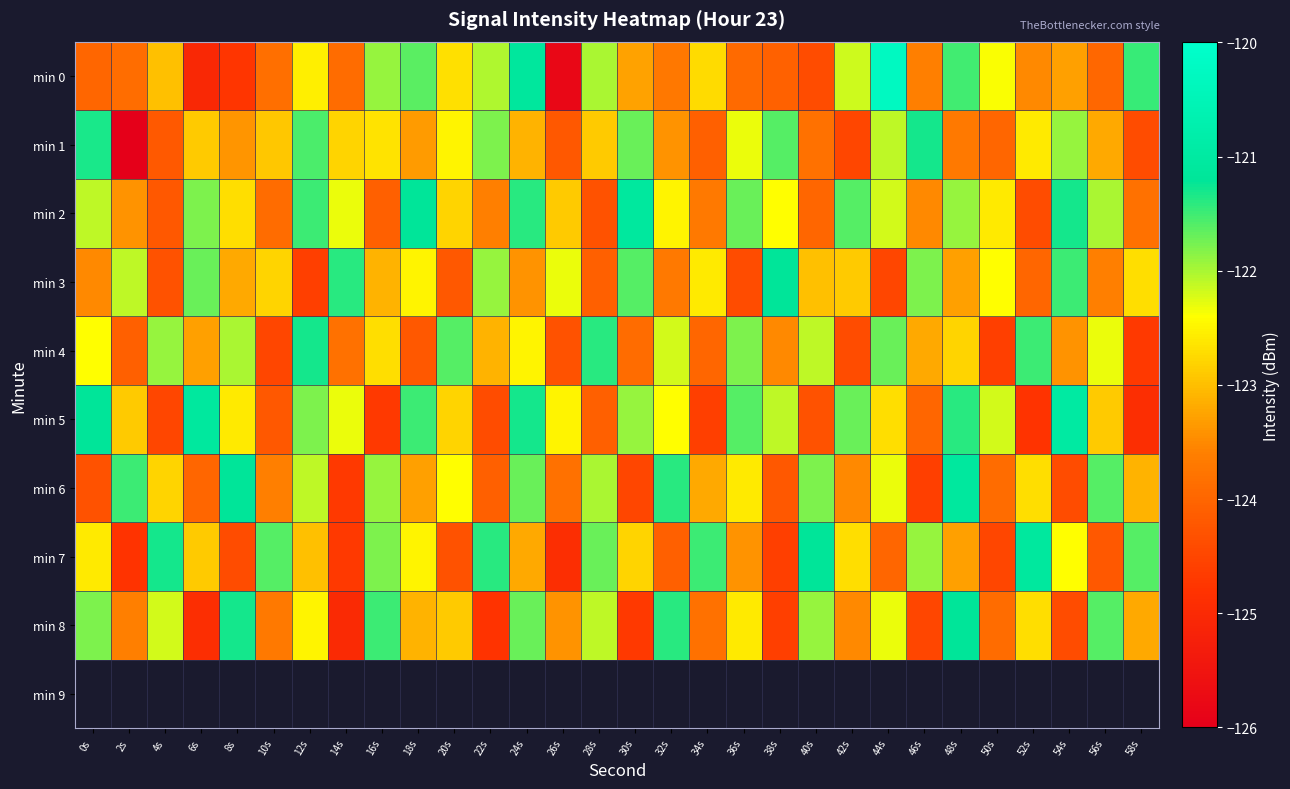

Which label corresponds to the smallest value in the chart?

2s